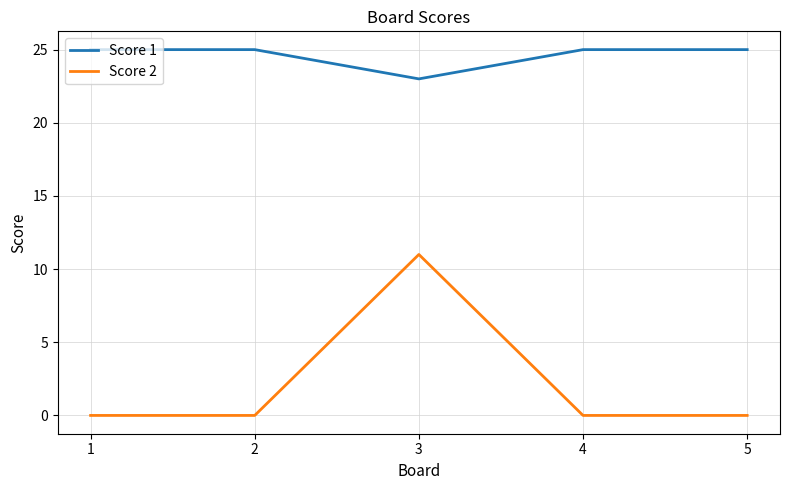

Reading left to right, list all the values displayed in this chart.

Score 1: 1=25	2=25	3=23	4=25	5=25
Score 2: 1=0	2=0	3=11	4=0	5=0